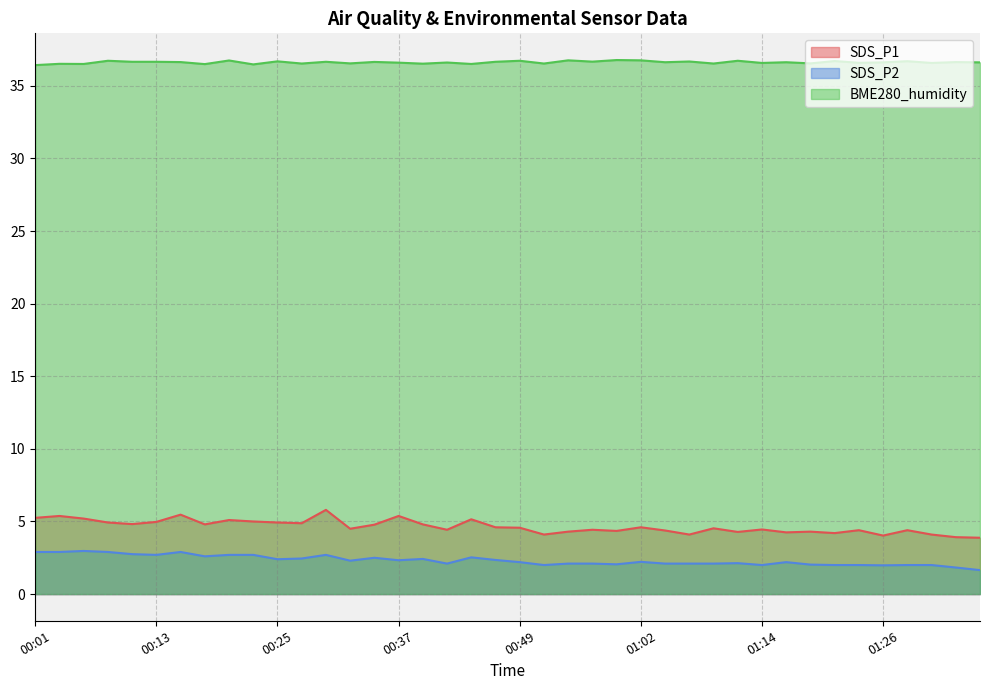

Which series has the largest total across all categories?

BME280_humidity